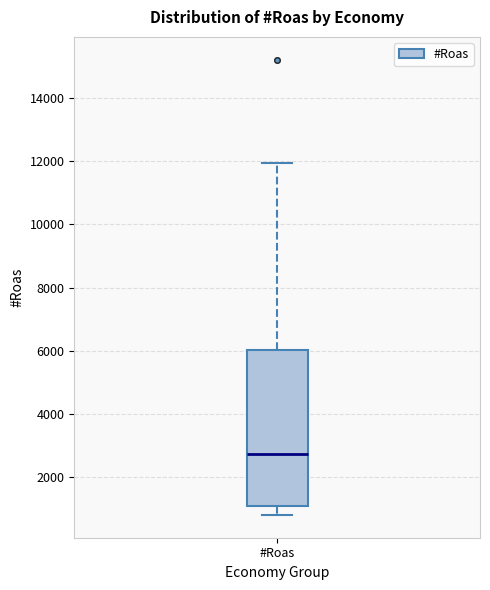

Where is the lower edge of the box for #Roas on the y-axis? The values are not printed on the chart, so give them approximately, as read against the axis.

1000